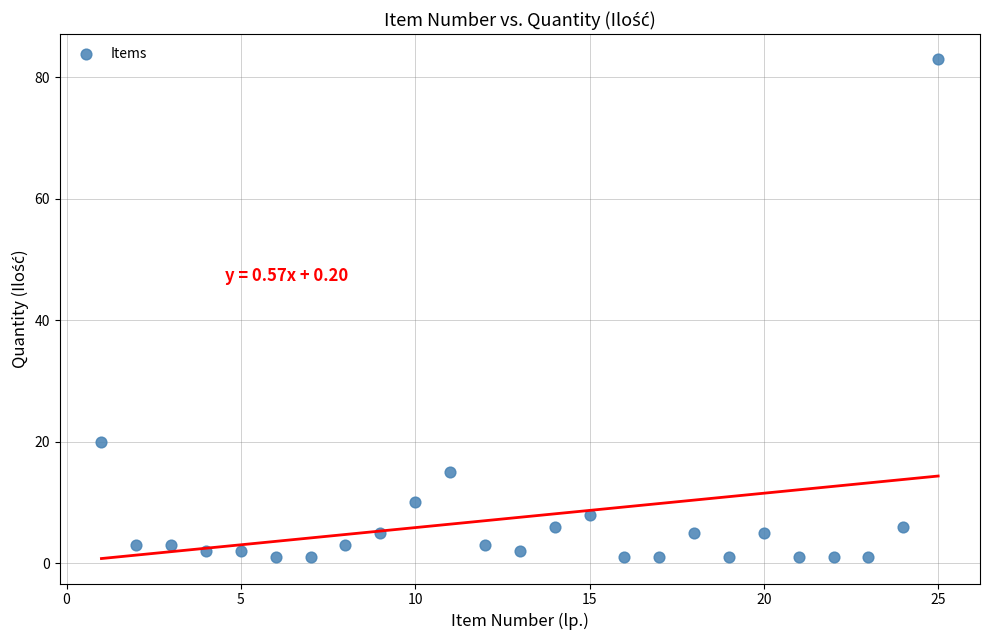

What is the range of Y values (max minus min)?

82